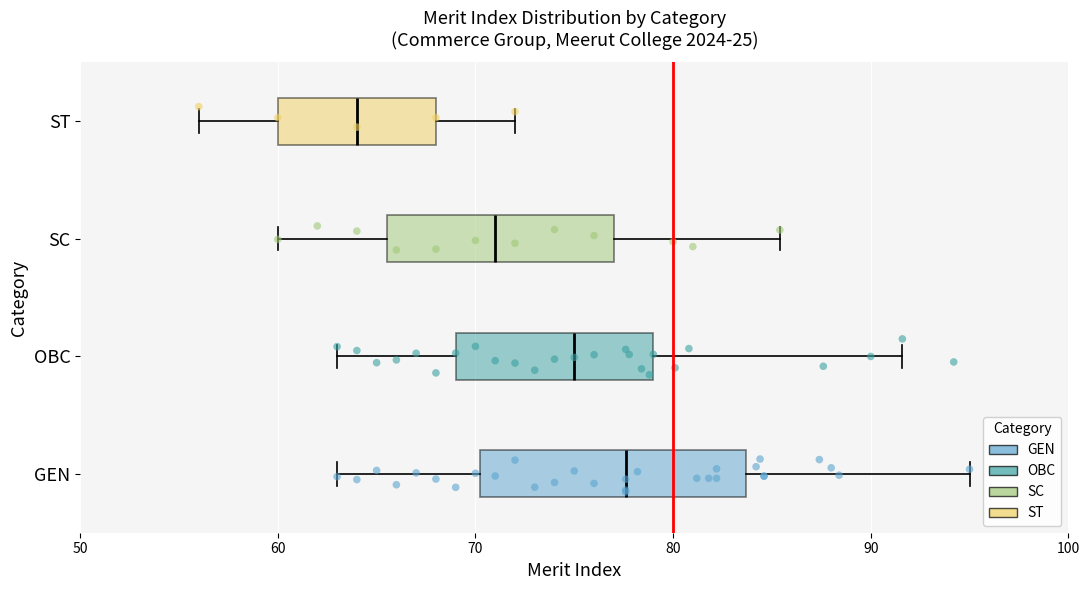

Where is the right edge of the box for OBC on the x-axis? The values are not printed on the chart, so give them approximately, as read against the axis.

79